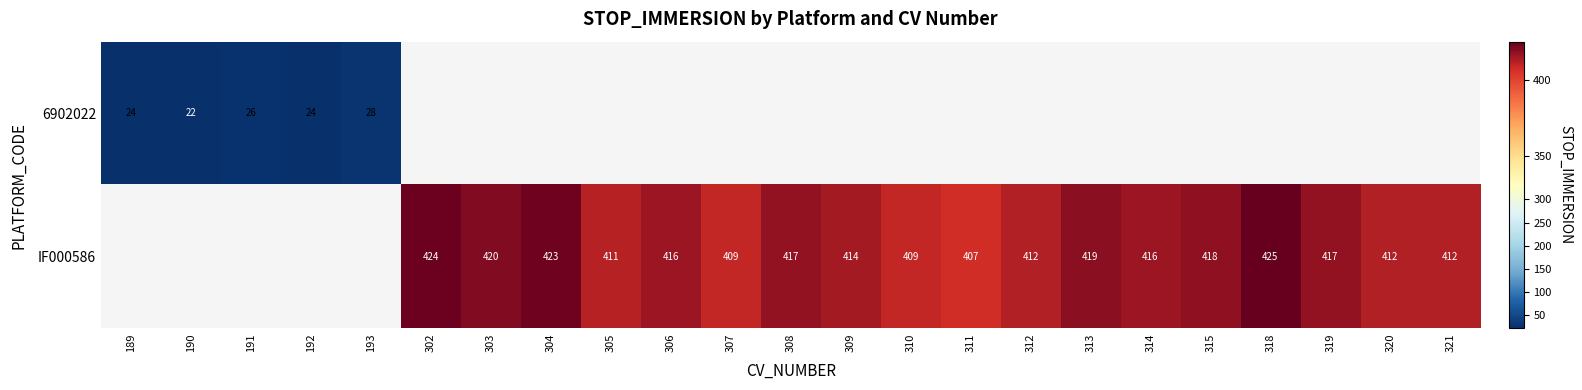

The IF000586 series shows 423.0 at 304. True or false?

True